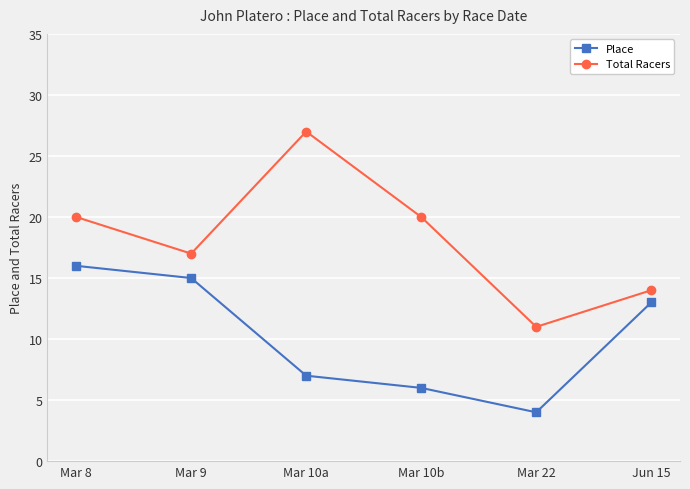

What is the value of the Place point at the 6th from the left?

13